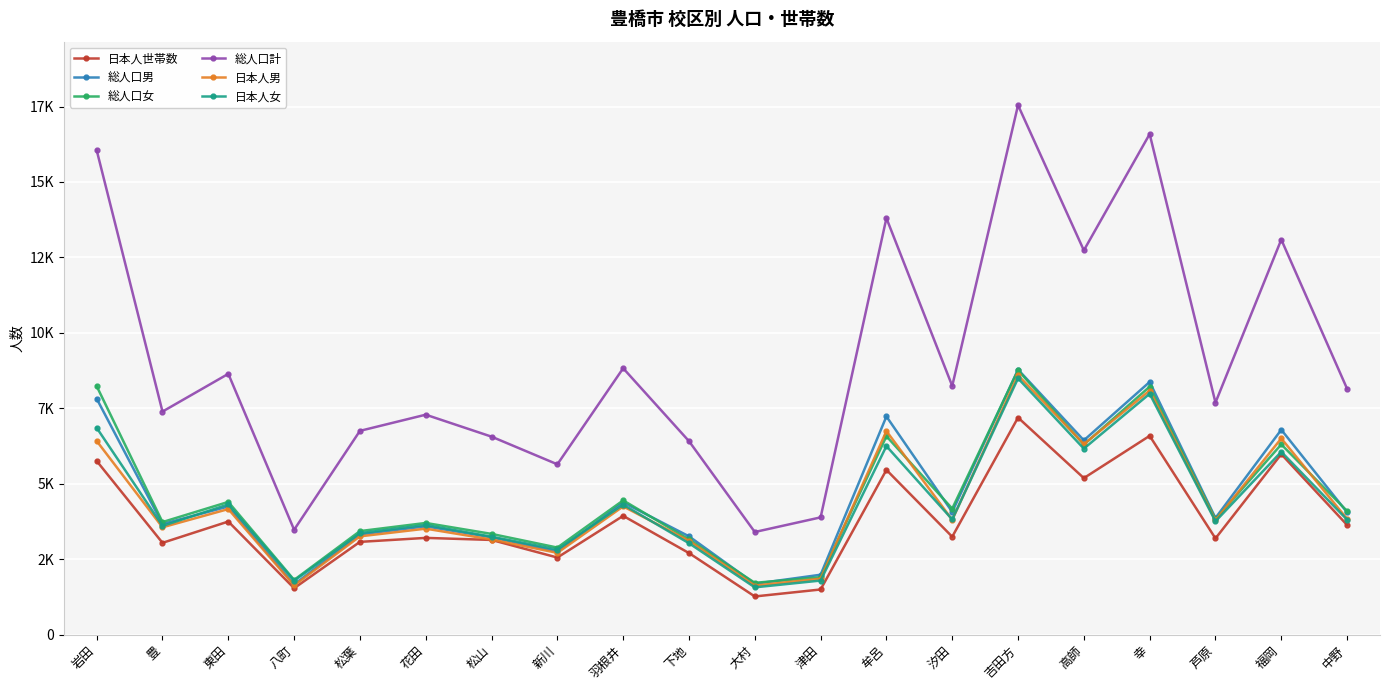

What is the lowest value of the 日本人女 series?

1565